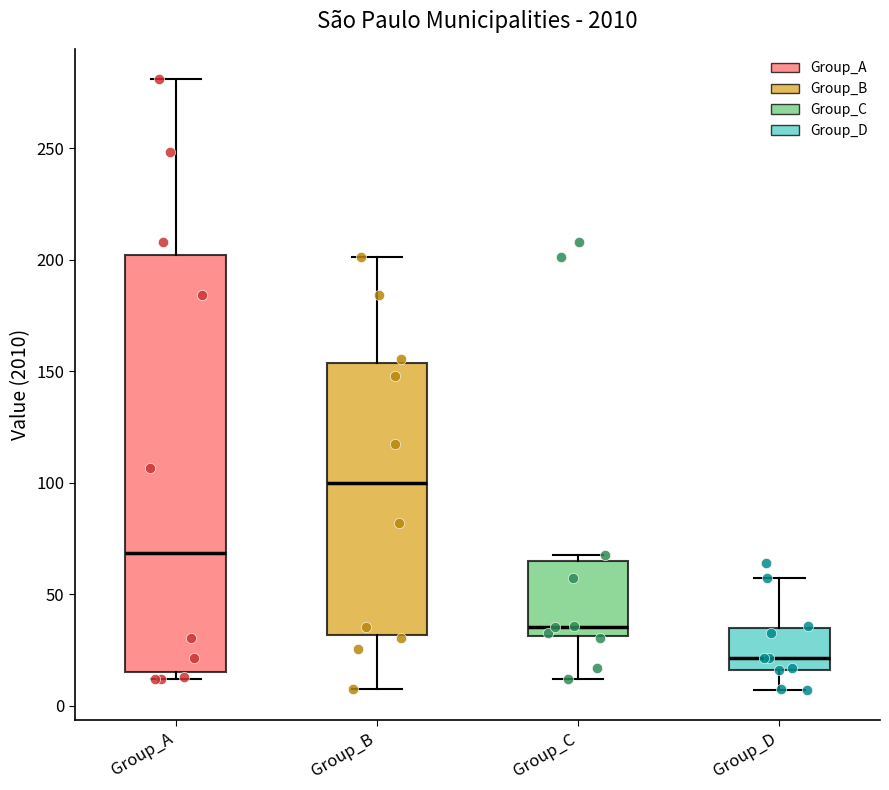

Reading left to right, transcribe this box plot: for each box, give where its median line is, the range the box spans, and where its two whiskers end, as read against the y-axis. The values are not printed on the chart, so give them approximately, as read against the axis.

Group_A: median 70, box 15 to 200, whiskers 10 to 280
Group_B: median 100, box 30 to 155, whiskers 10 to 200
Group_C: median 35, box 30 to 65, whiskers 10 to 70
Group_D: median 20, box 15 to 35, whiskers 5 to 55